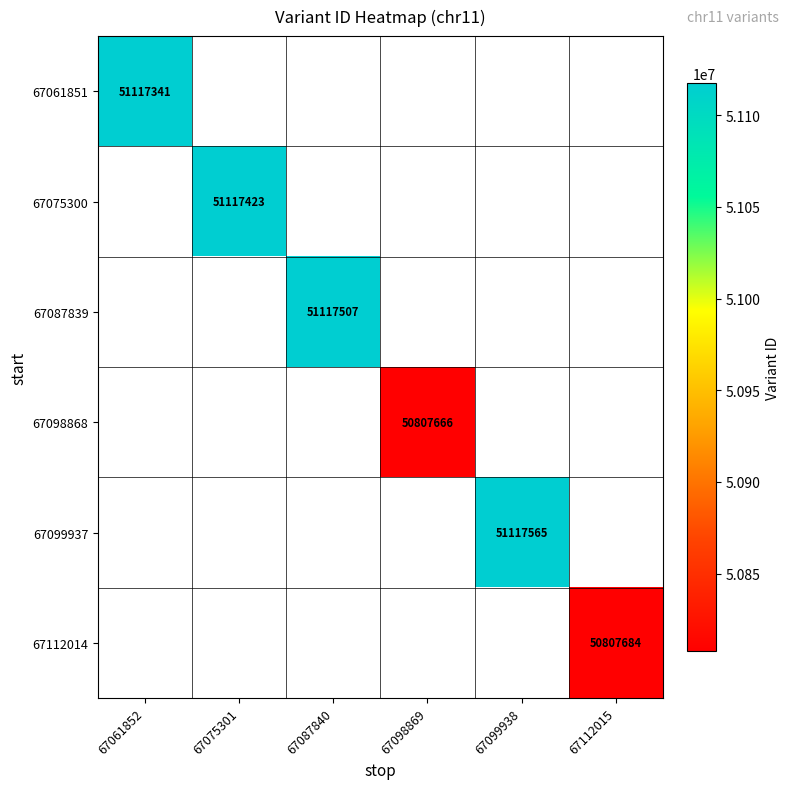

The 67061851 series shows 51117341 at 67061852. True or false?

True